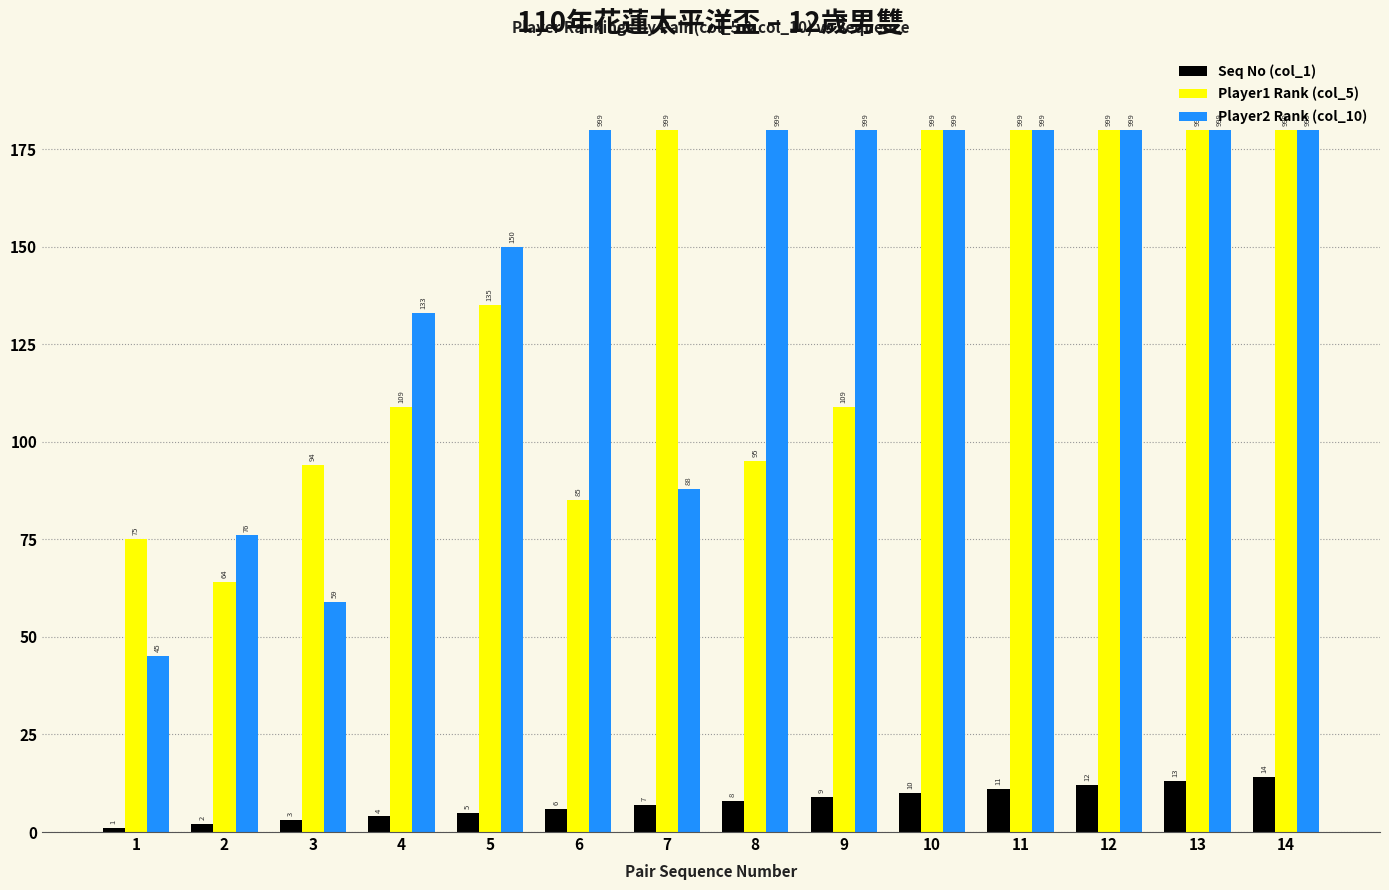

What is the difference between the second highest and second lowest values in the Player1 Rank (col_5) series?

105